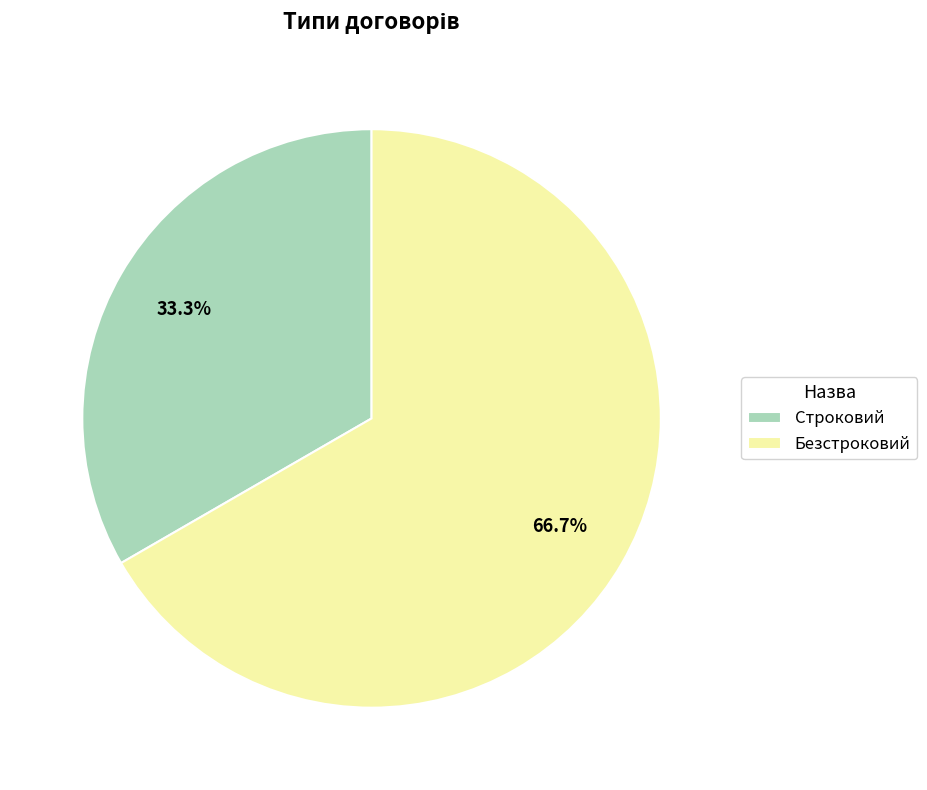

Count the number of slices in the pie.

2